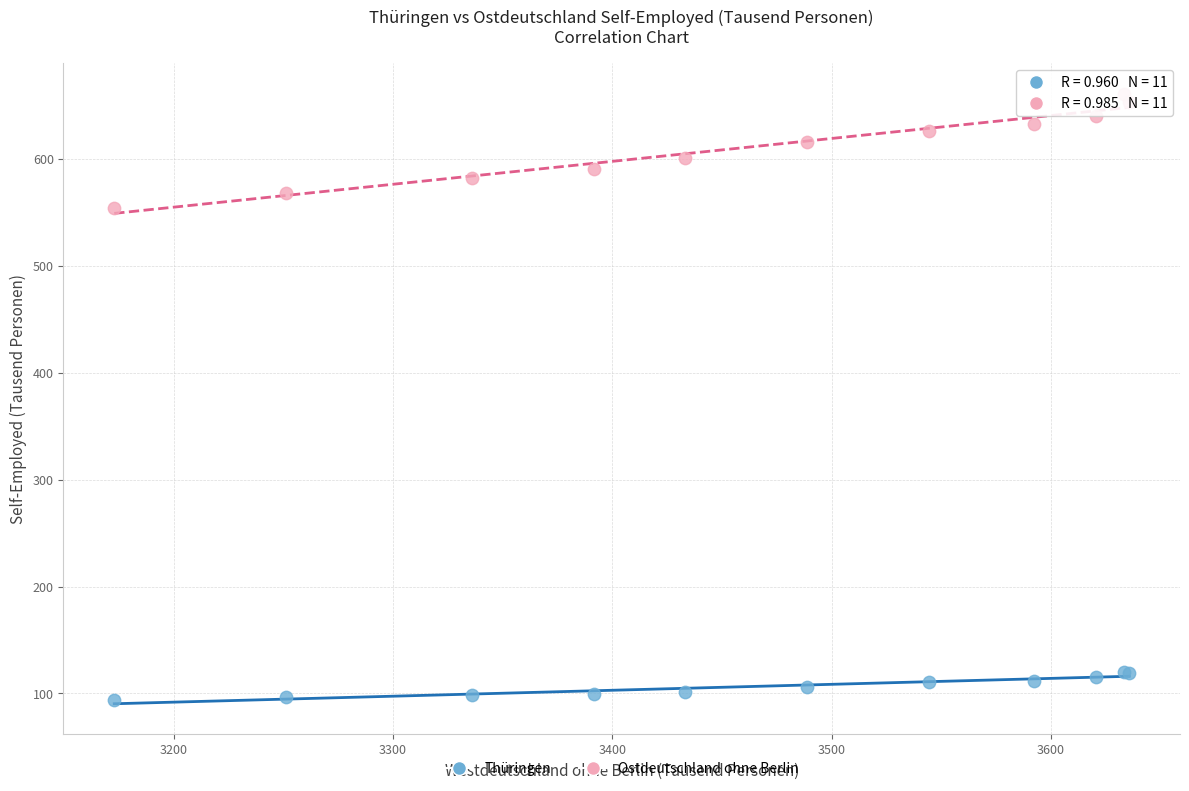

Which series contains the highest Y value?

Ostdeutschland ohne Berlin